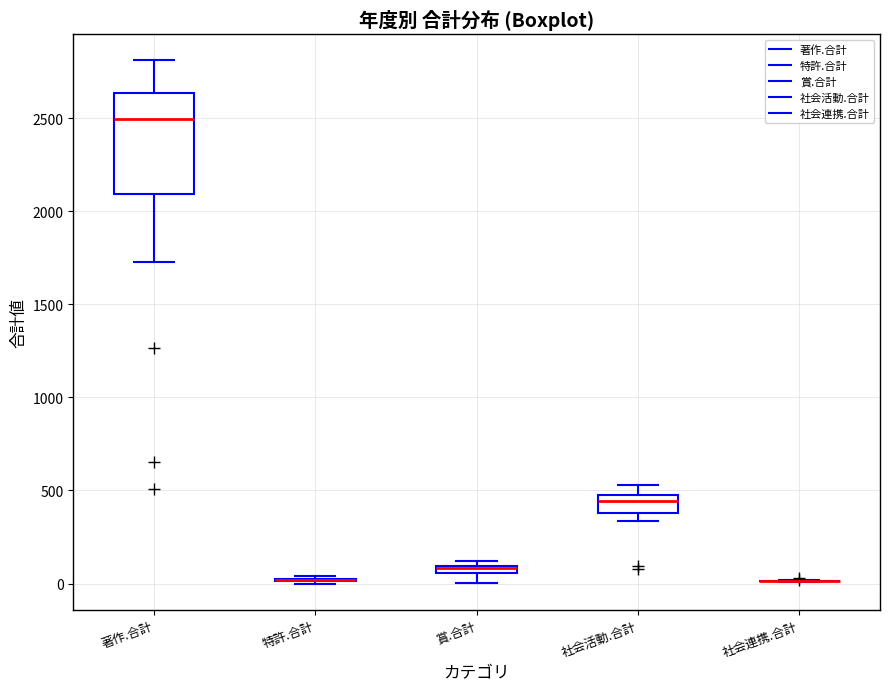

Which box is the tallest, from its lower edge to its upper edge?

著作.合計